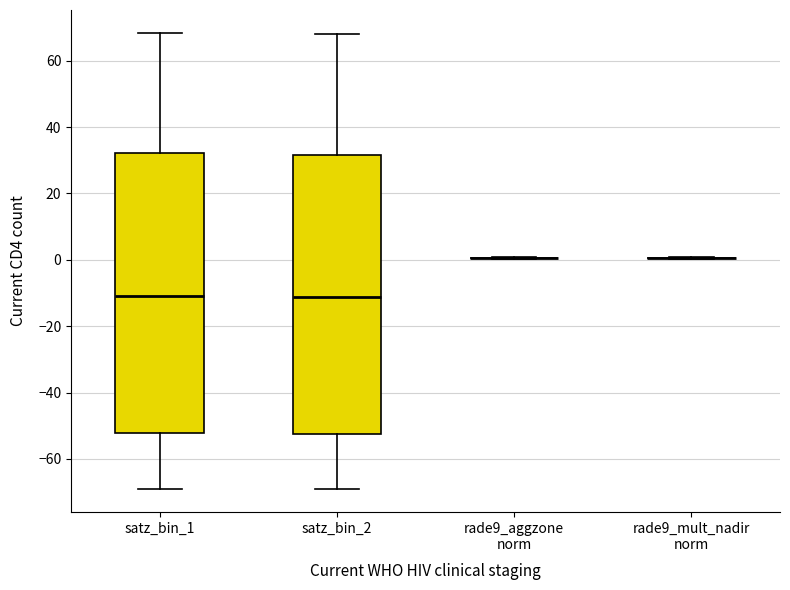

Reading left to right, transcribe this box plot: for each box, give where its median line is, the range the box spans, and where its two whiskers end, as read against the y-axis. The values are not printed on the chart, so give them approximately, as read against the axis.

satz_bin_1: median -12, box -52 to 32, whiskers -70 to 68
satz_bin_2: median -12, box -52 to 32, whiskers -70 to 68
rade9_aggzone norm: box collapsed to a line at 0, whiskers 0 to 0
rade9_mult_nadir norm: box collapsed to a line at 0, whiskers 0 to 0